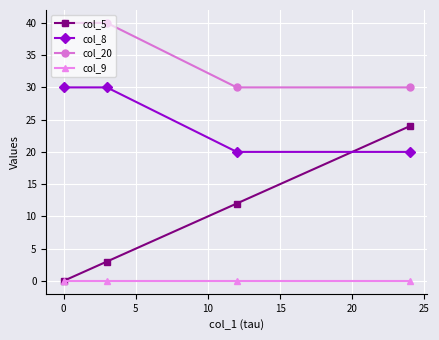

Which series has the widest spread of values?

col_5